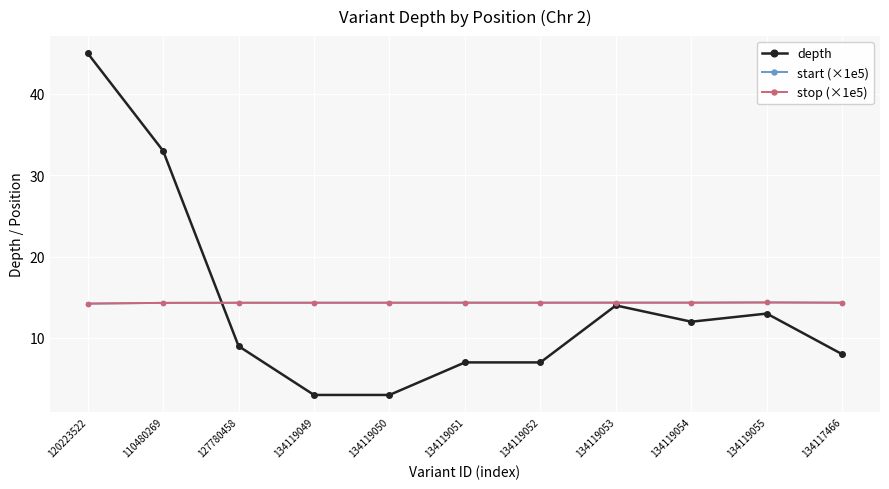

What is the label of the 7th point from the left?

134119052